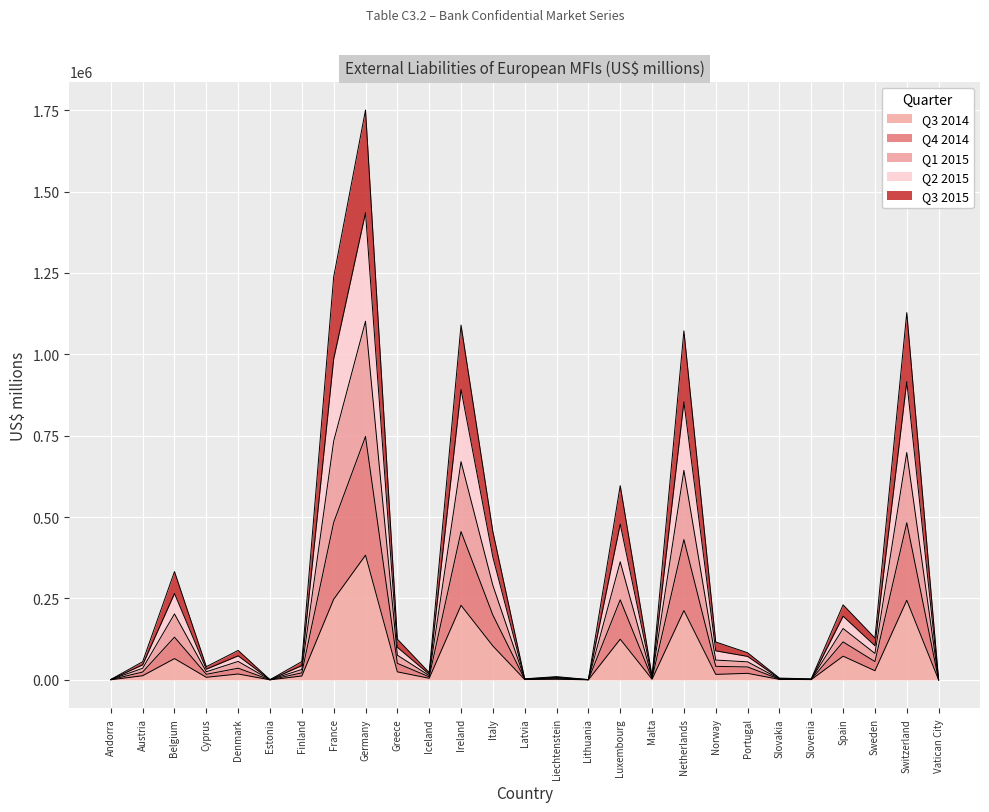

True or false: Q4 2014 and Q3 2015 cross at least once.

False